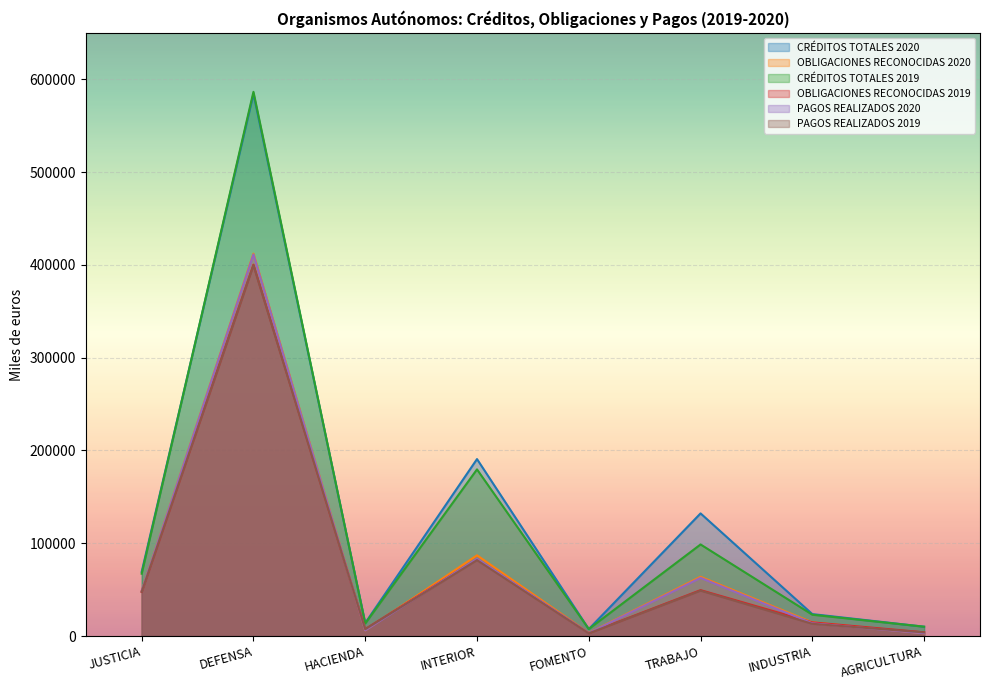

How many lines are shown in the chart?

6